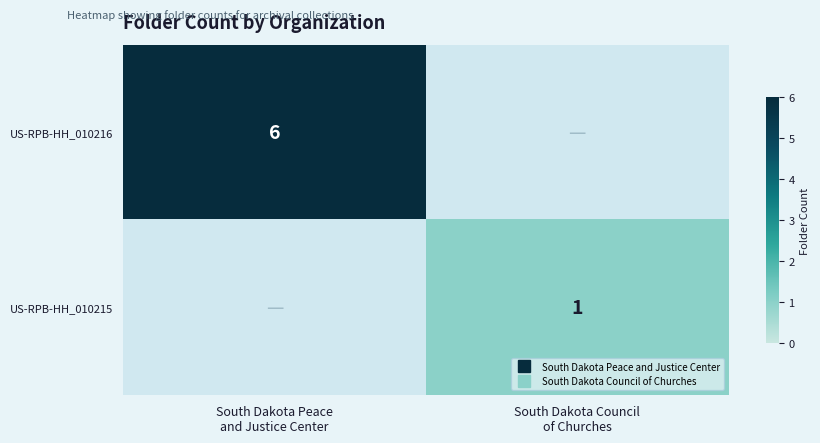

Between South Dakota Council
of Churches and South Dakota Peace
and Justice Center, which is larger?

South Dakota Peace
and Justice Center